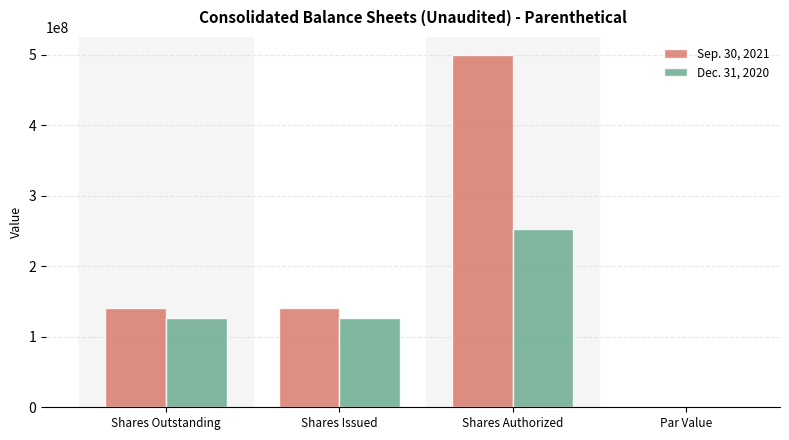

What is the difference between the Dec. 31, 2020 values at Par Value and Shares Issued?

126219000.0